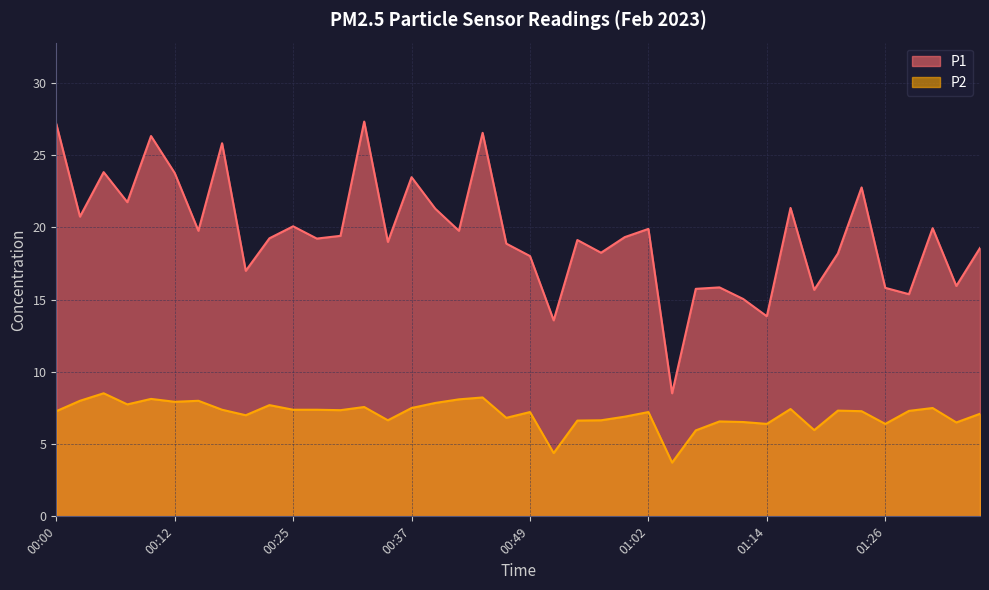

What is the lowest value of the P1 series?

8.5